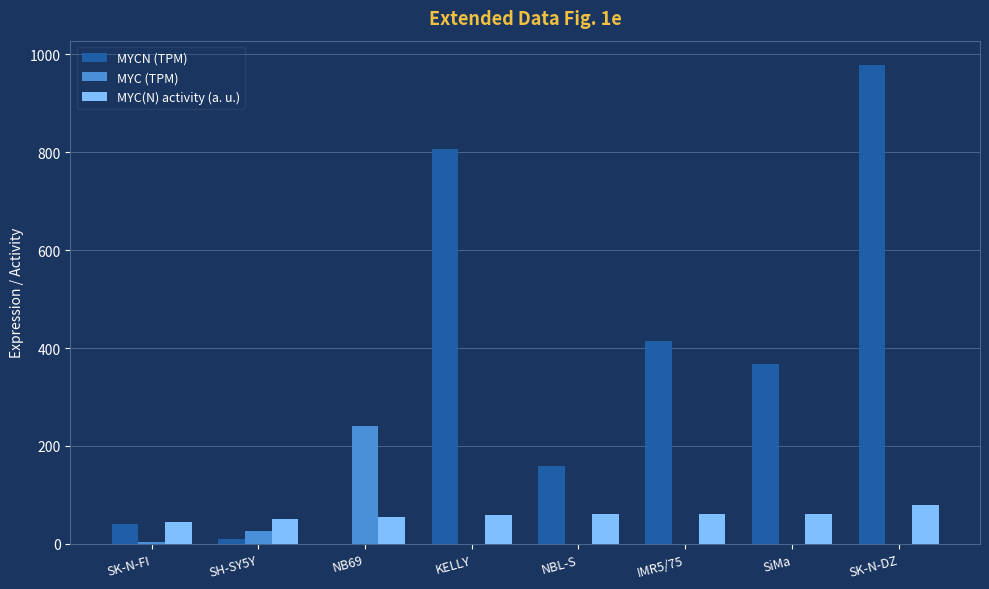

Which series has the largest total across all categories?

MYCN (TPM)